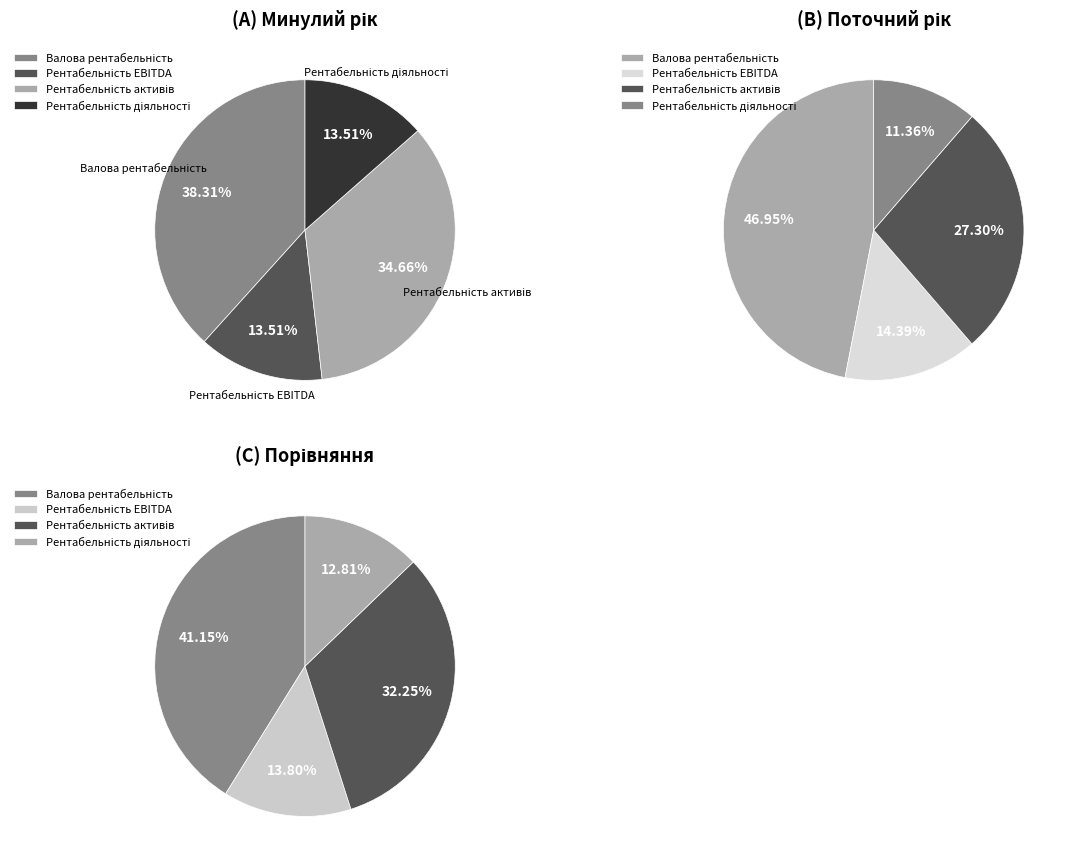

What is the smallest slice in the pie chart?

поточний рік